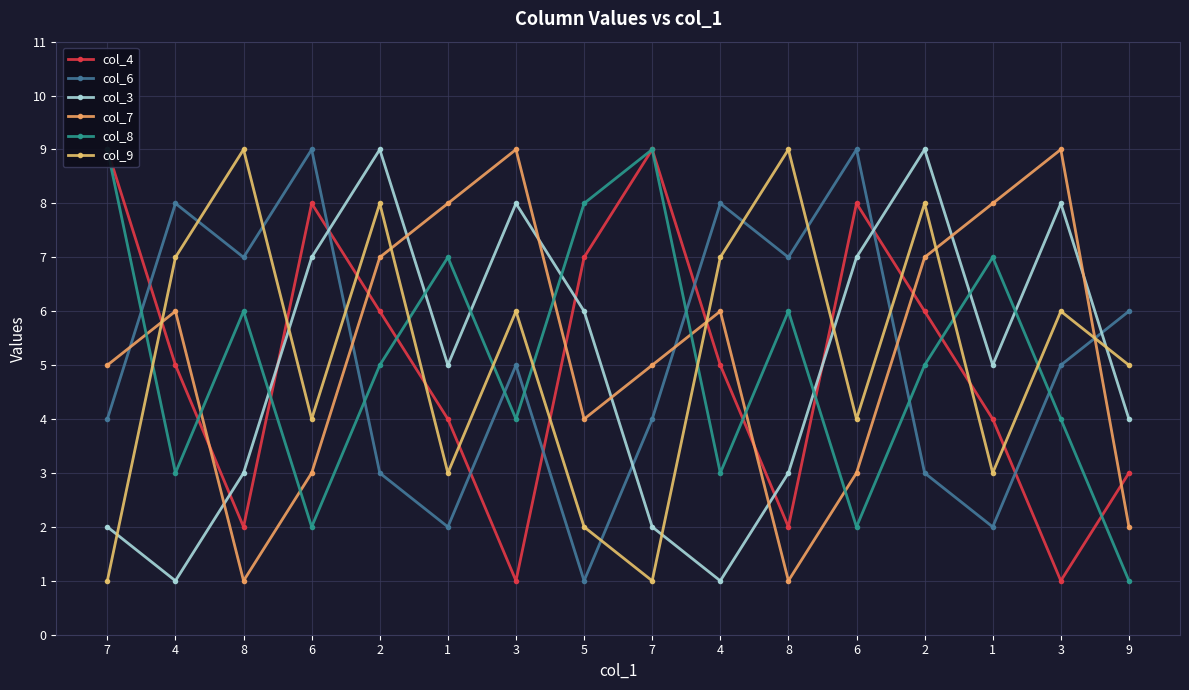

True or false: col_4 has a value of 3 at 9.

True